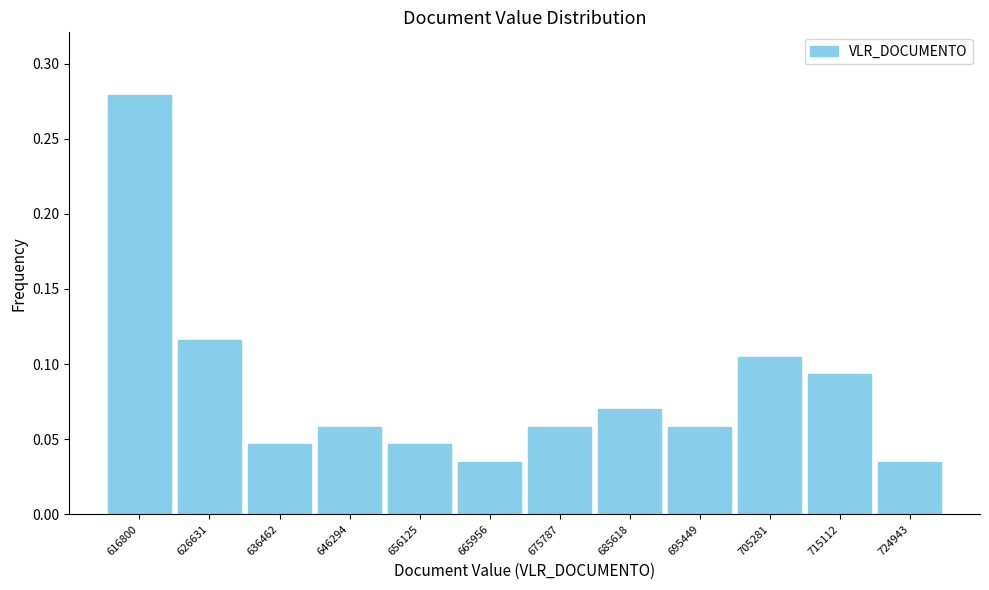

Reading left to right, list every bar in this chart as the range it spans on the x-axis followed by its height. Neither the bar edges nor the heights are printed on the chart, so give them approximately, as read against the axes.

612000 to 622000: 0.280
622000 to 632000: 0.115
632000 to 641000: 0.045
641000 to 651000: 0.060
651000 to 661000: 0.045
661000 to 671000: 0.035
671000 to 681000: 0.060
681000 to 691000: 0.070
691000 to 700000: 0.060
700000 to 710000: 0.105
710000 to 720000: 0.095
720000 to 730000: 0.035